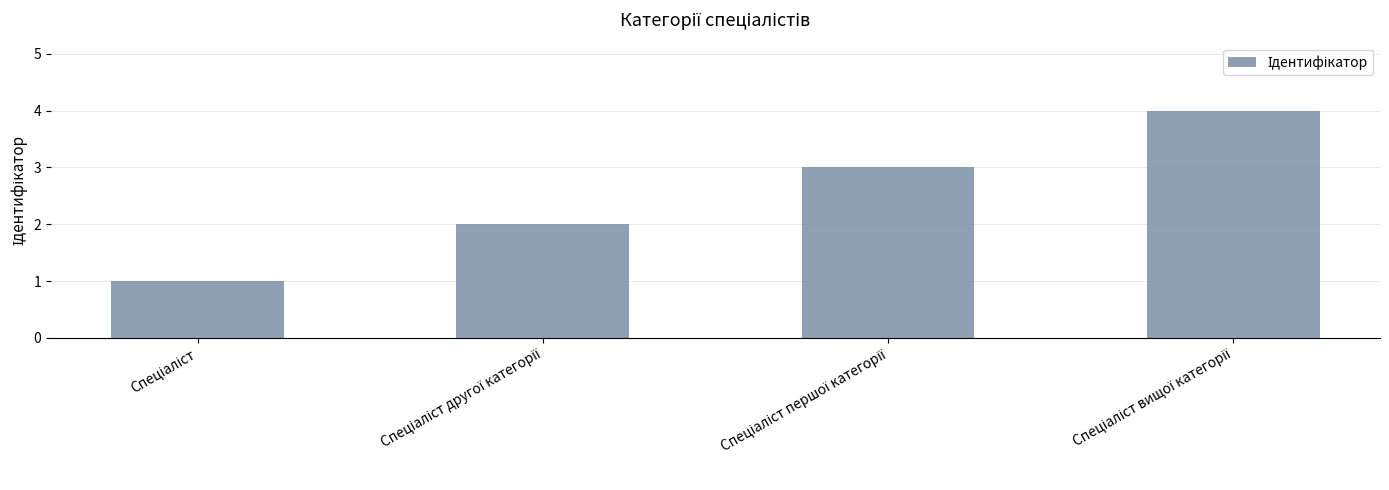

What is the sum of all values?

10